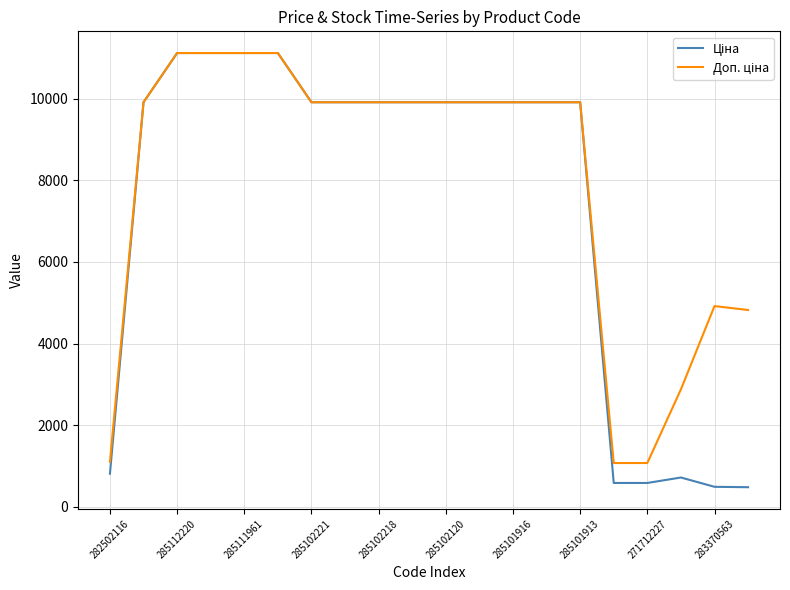

Where is the first local maximum for Ціна?

17